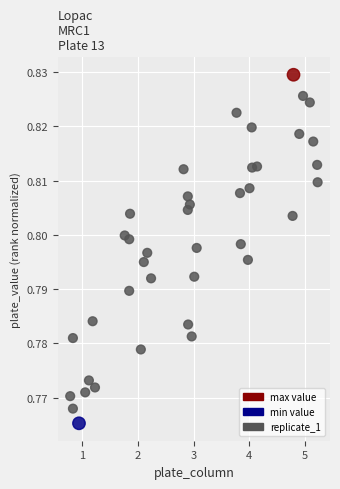

What is the range of X values (max minus min)?

4.5